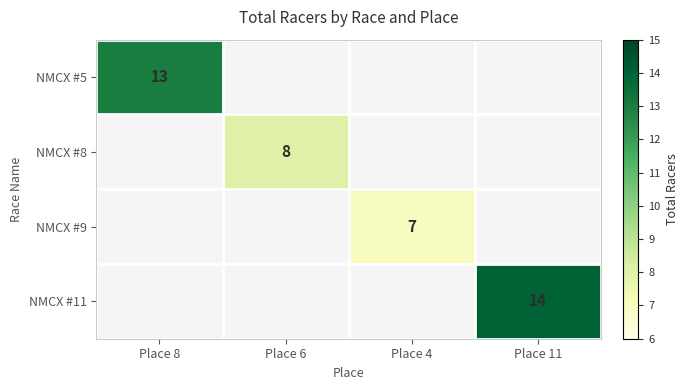

The NMCX #9 series shows 7 at Place 4. True or false?

True